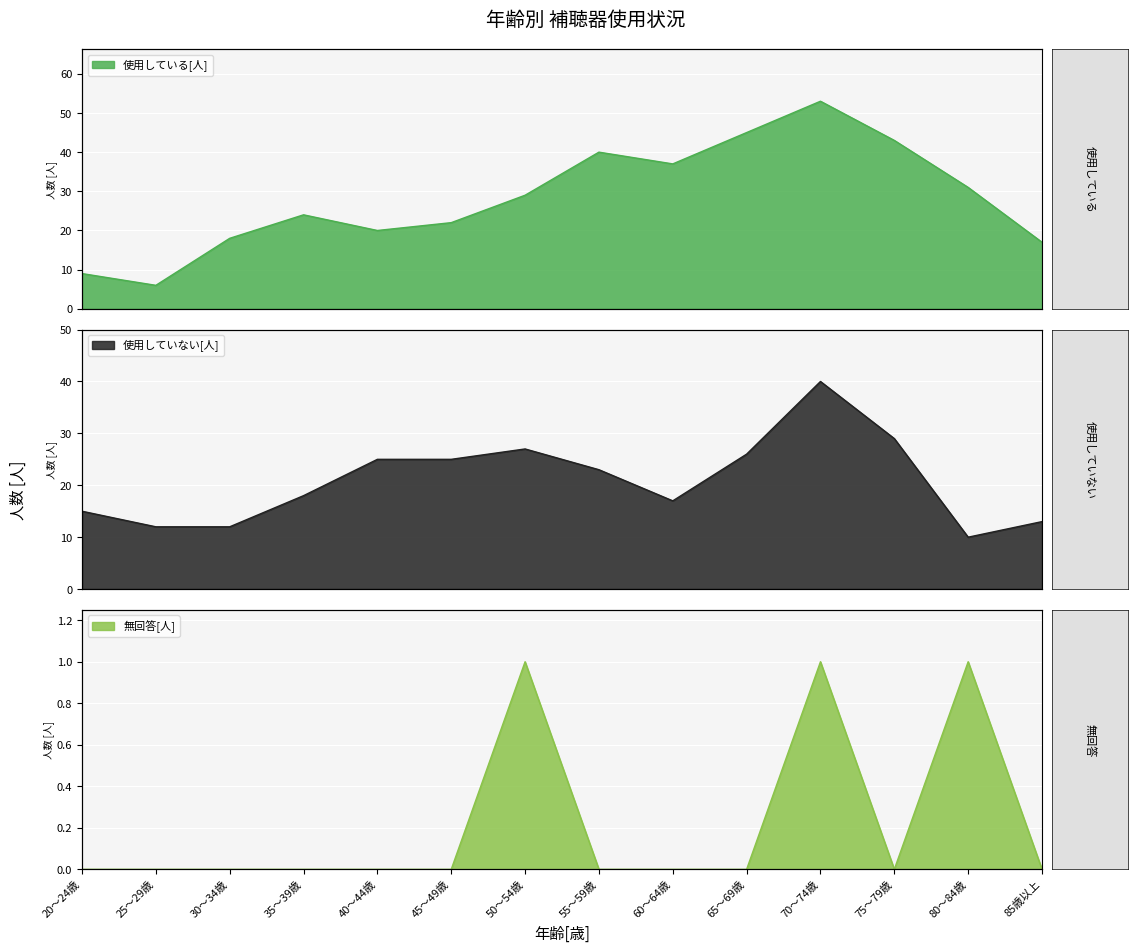

Is it true that 使用していない[人] equals 18 at 35～39歳?

True